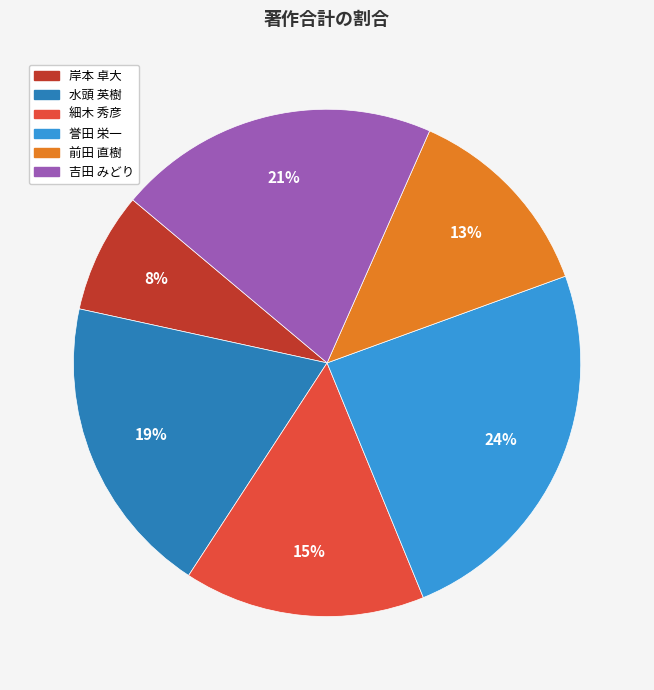

To the nearest percent, what is the average slice percentage?

17%